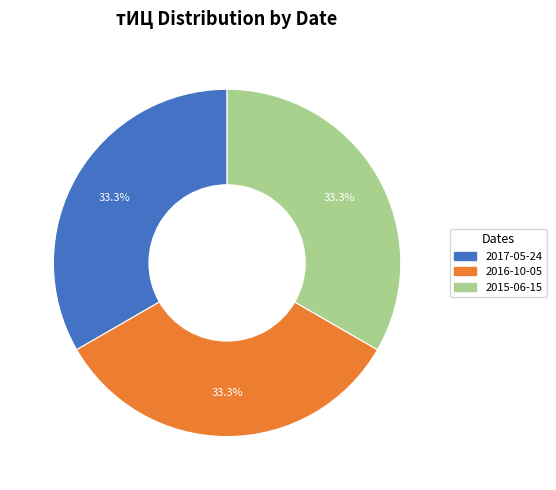

Does any single category account for the majority?

No